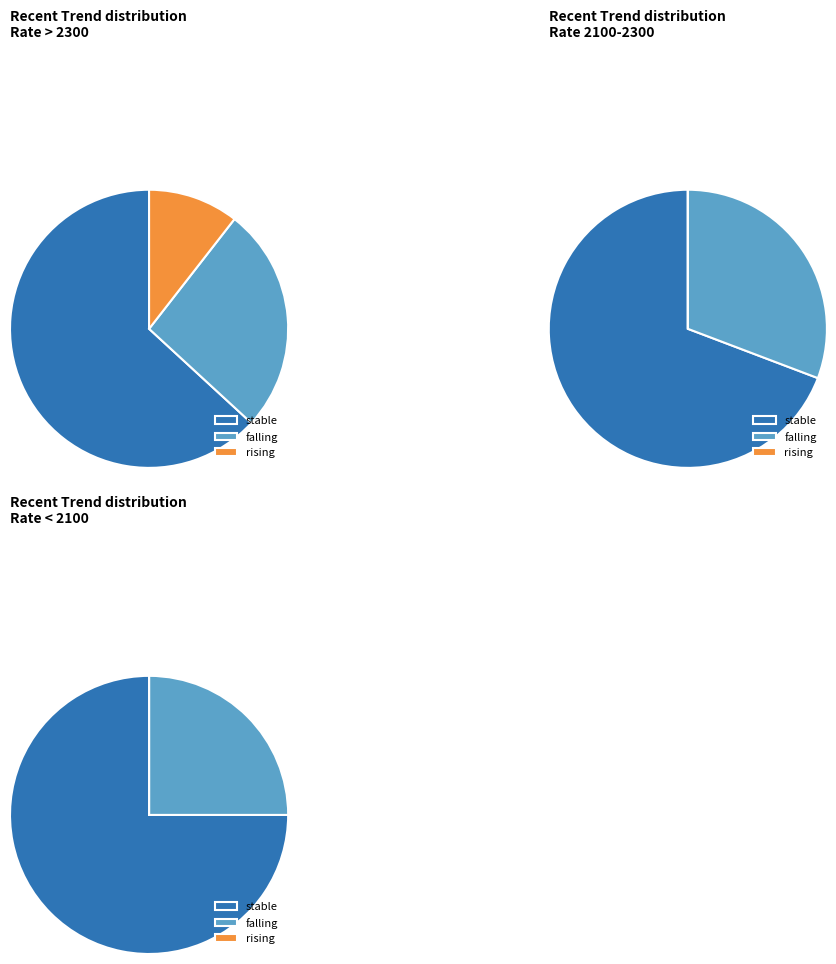

Is there any slice that represents more than half of the pie?

Yes